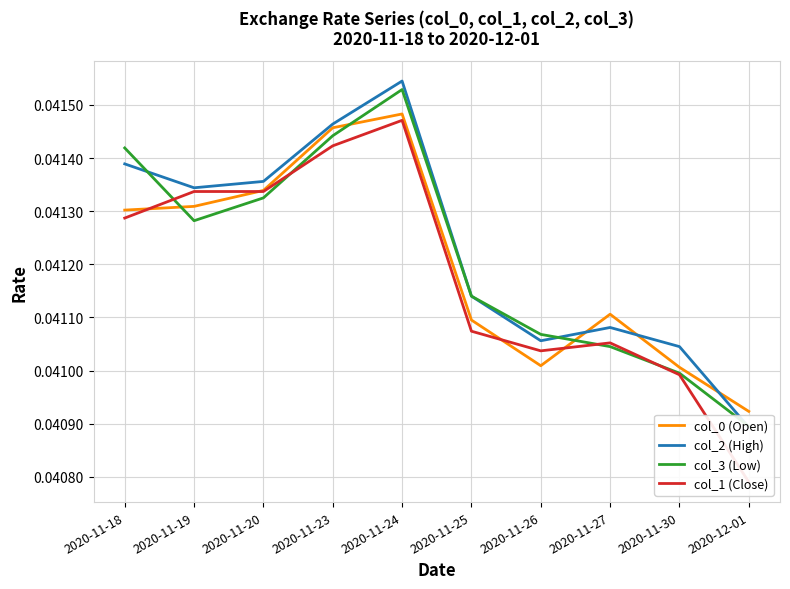

Reading right to left, what are all the values shown in this chart?

col_0 (Open): 0.0	0.0	0.0	0.0	0.0	0.0	0.0	0.0	0.0	0.0
col_2 (High): 0.0	0.0	0.0	0.0	0.0	0.0	0.0	0.0	0.0	0.0
col_3 (Low): 0.0	0.0	0.0	0.0	0.0	0.0	0.0	0.0	0.0	0.0
col_1 (Close): 0.0	0.0	0.0	0.0	0.0	0.0	0.0	0.0	0.0	0.0